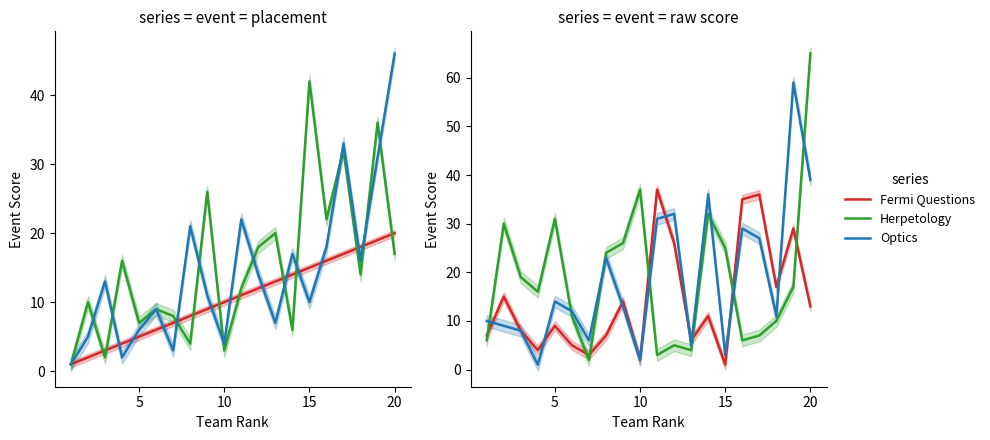

Is it true that Optics equals 3 at 15?

True